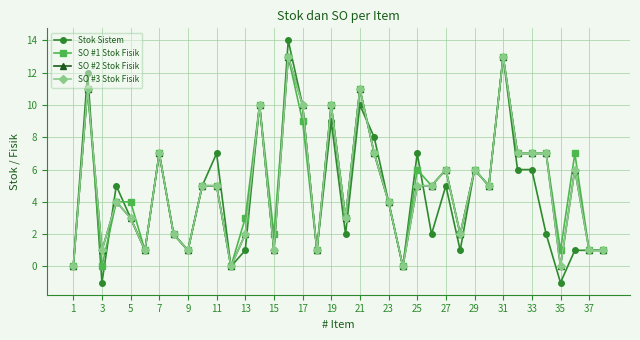

What is the greatest value displayed?

14